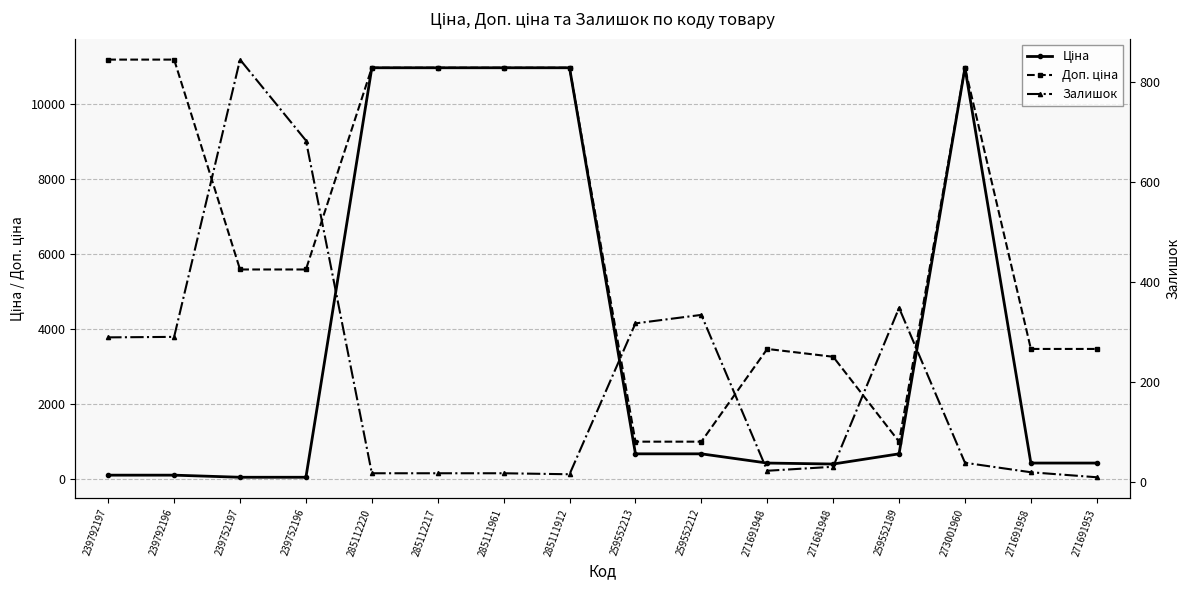

What is the average value of the Доп. ціна series?

6566.8